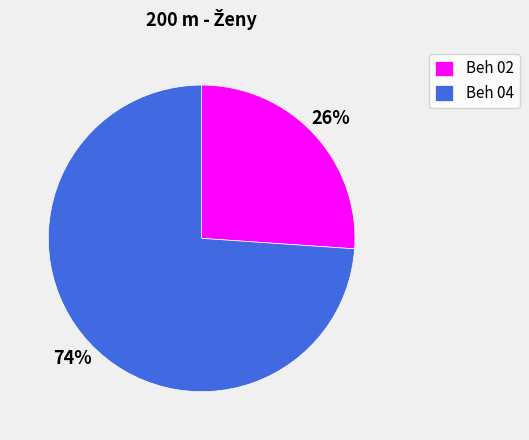

True or false: Beh 04 accounts for 63% of the total.

False